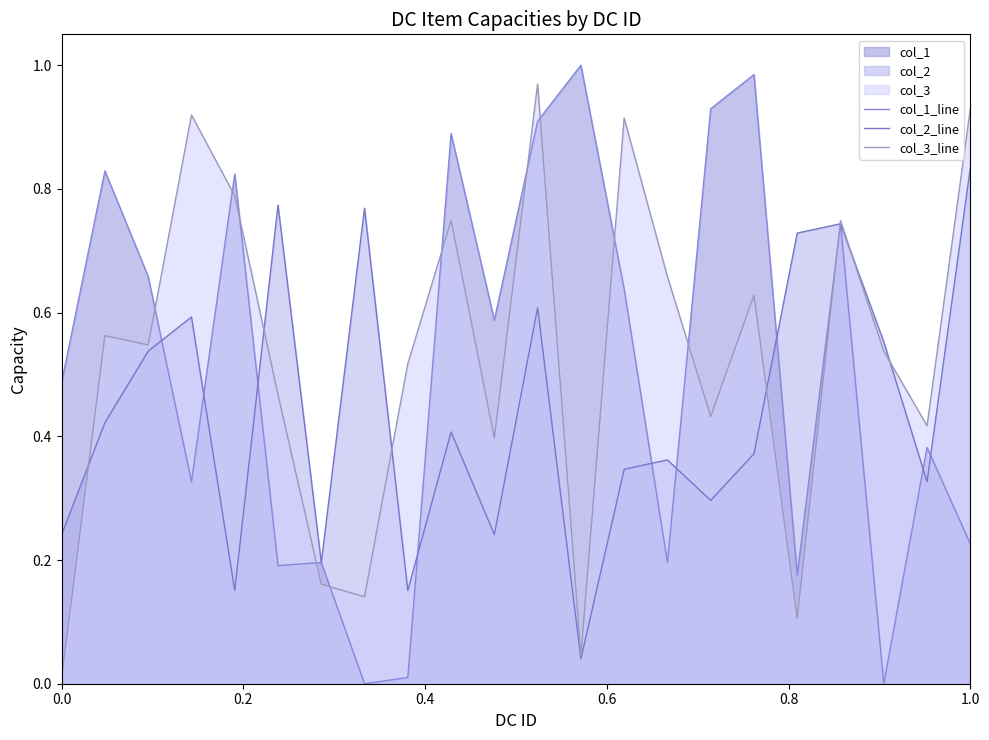

List the series in order of their overall mean, lowest first.

col_2_line, col_1_line, col_3_line